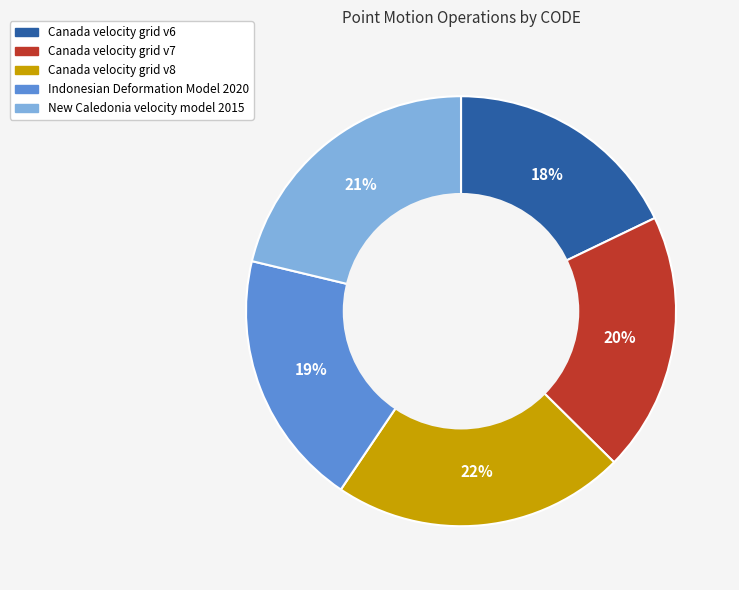

To the nearest percent, what is the average slice percentage?

20%